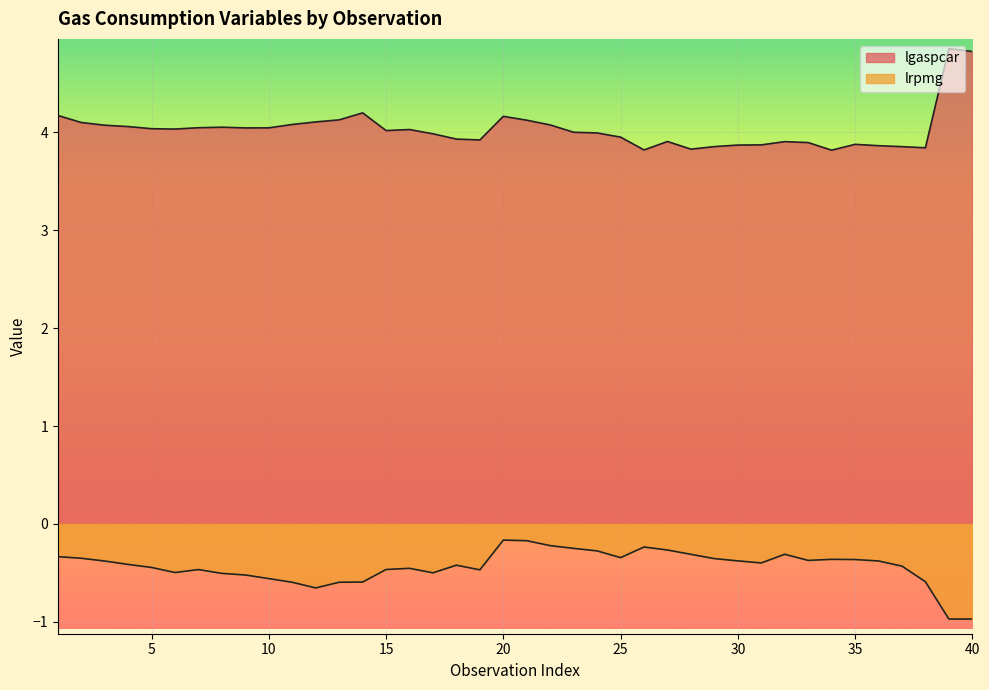

What are all the series names shown in the legend?

lgaspcar, lrpmg